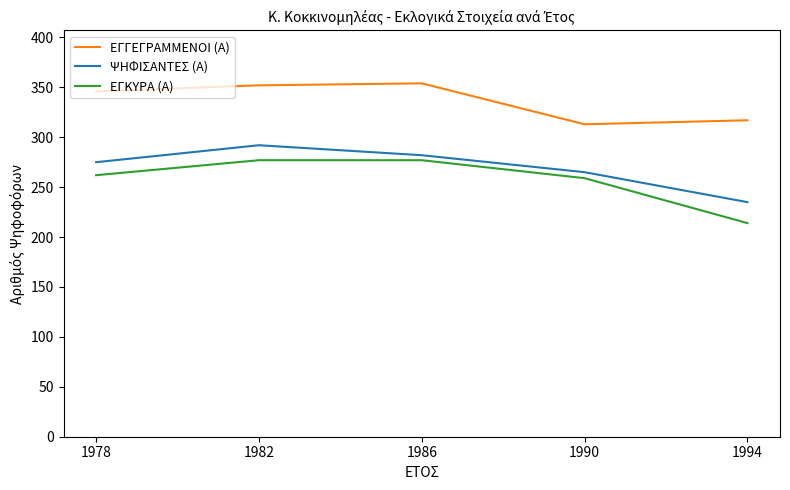

Does the chart have visible grid lines?

No